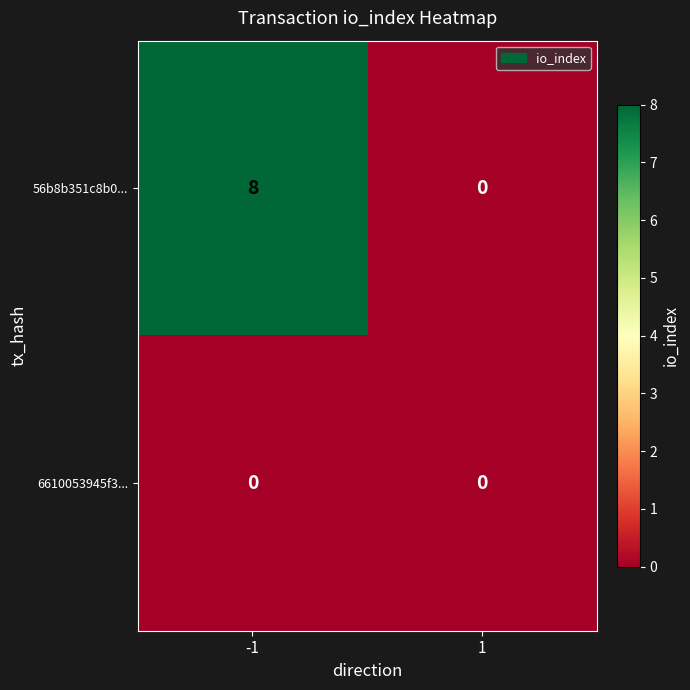

What is the greatest value displayed?

8